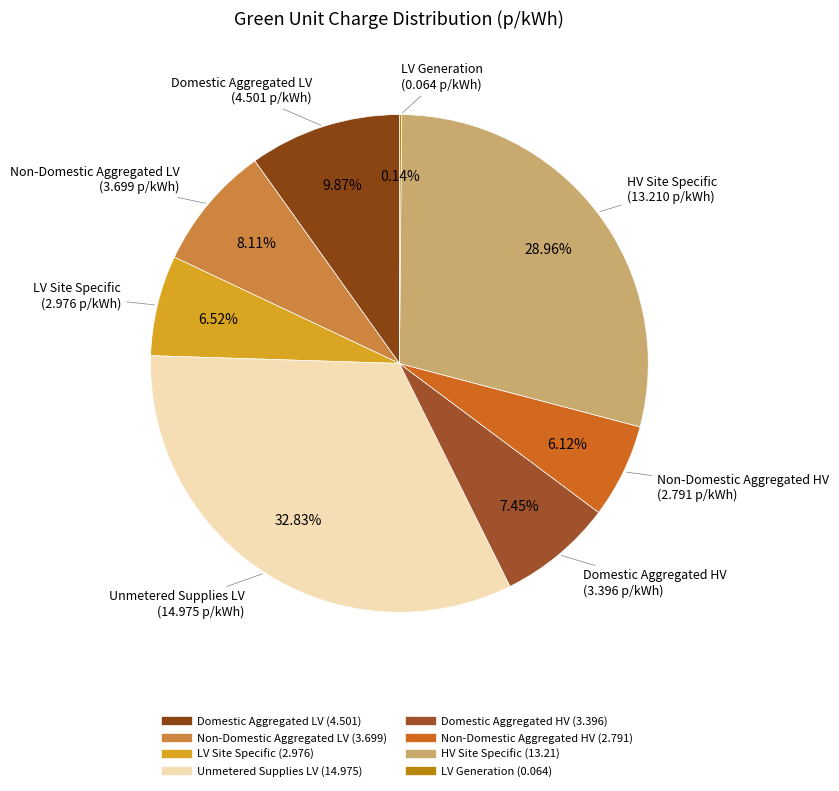

True or false: LV Site Specific accounts for 1% of the total.

False